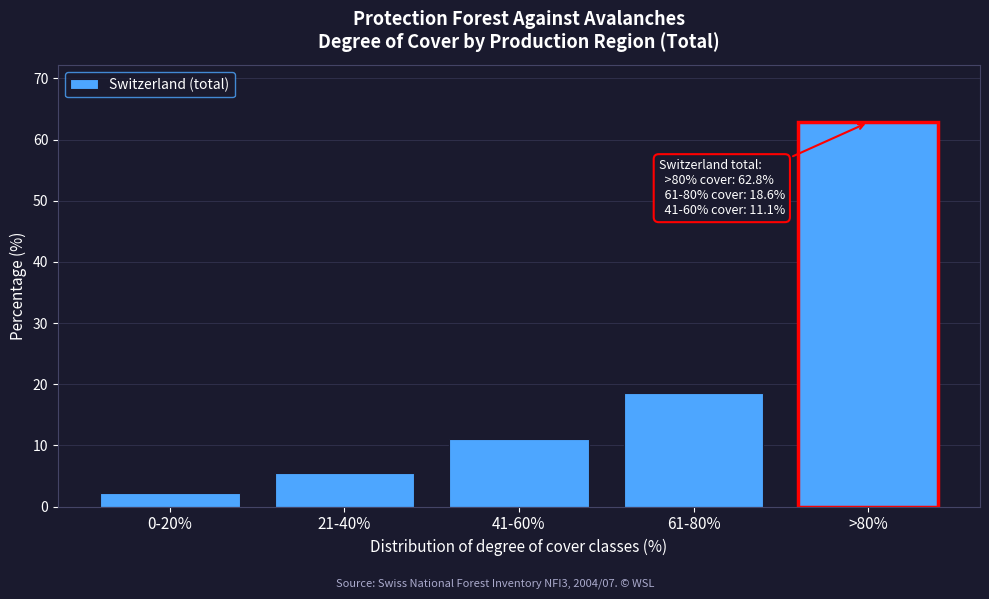

Reading left to right, extract all data points from this chart.

0-20%=2.2	21-40%=5.4	41-60%=11.1	61-80%=18.6	>80%=62.8